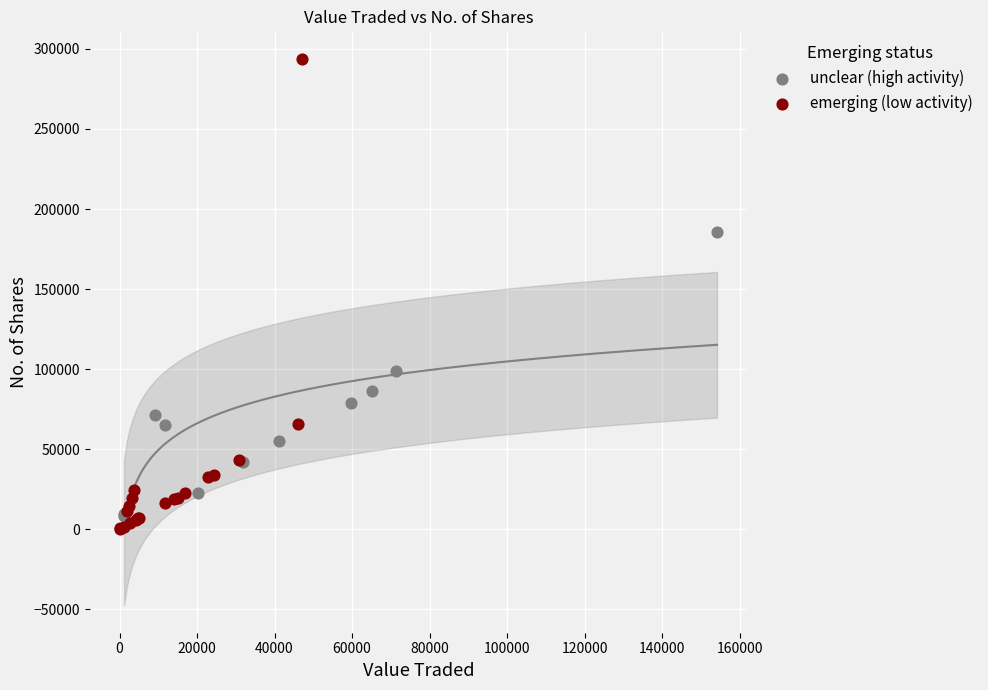

Which series has the widest spread of Y values?

emerging (low activity)